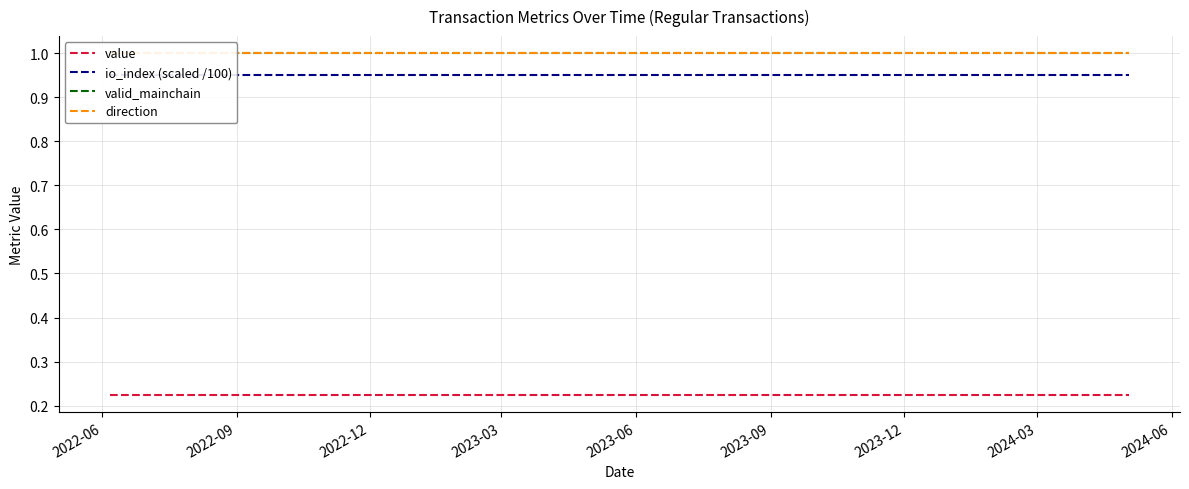

At which category does the chart reach its peak across all series?

2022-06